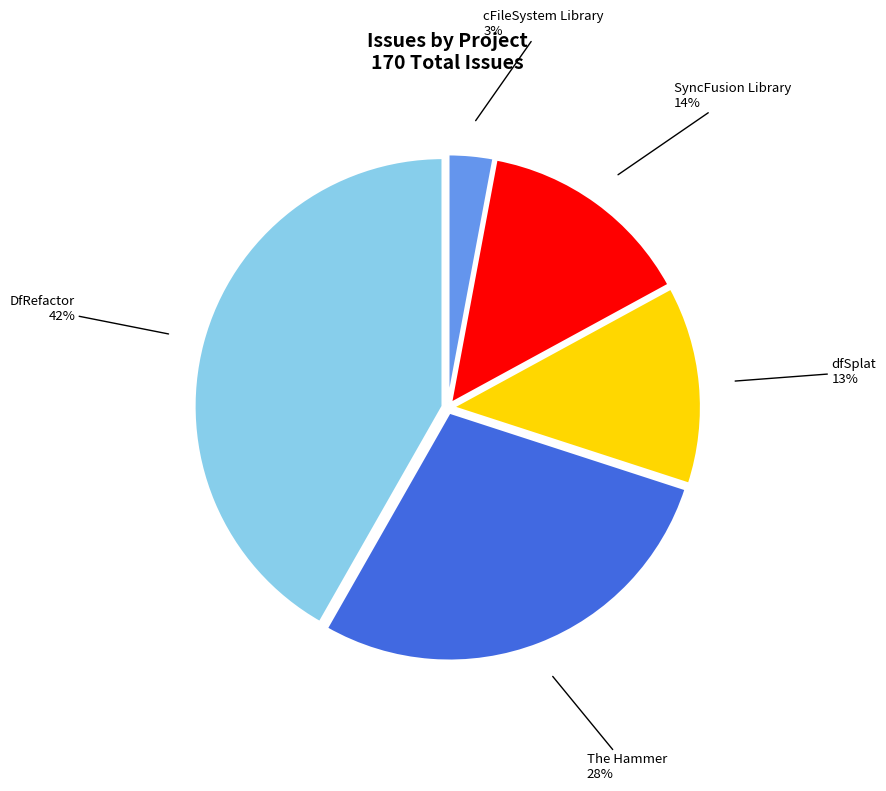

How many slices are in this pie chart?

5